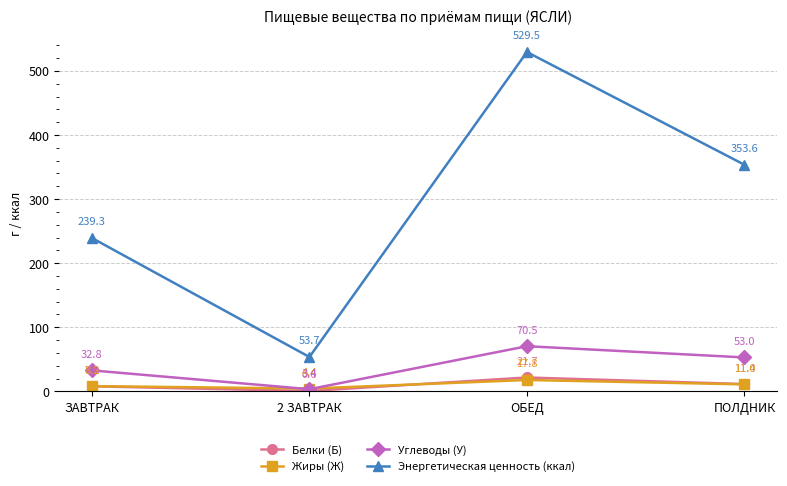

Is it true that Углеводы (У) equals 37.7 at ОБЕД?

False